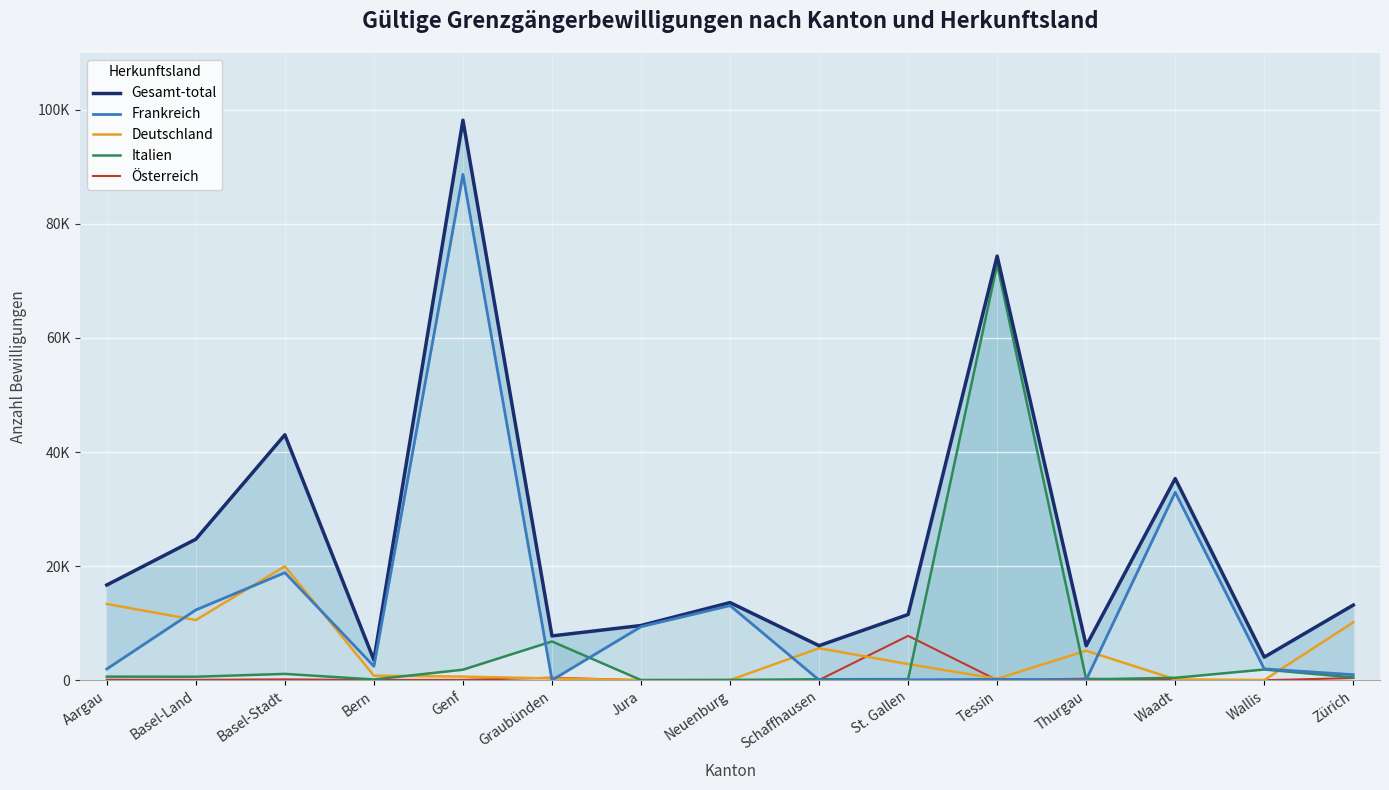

Which series changed the most between Basel-Stadt and Waadt?

Deutschland